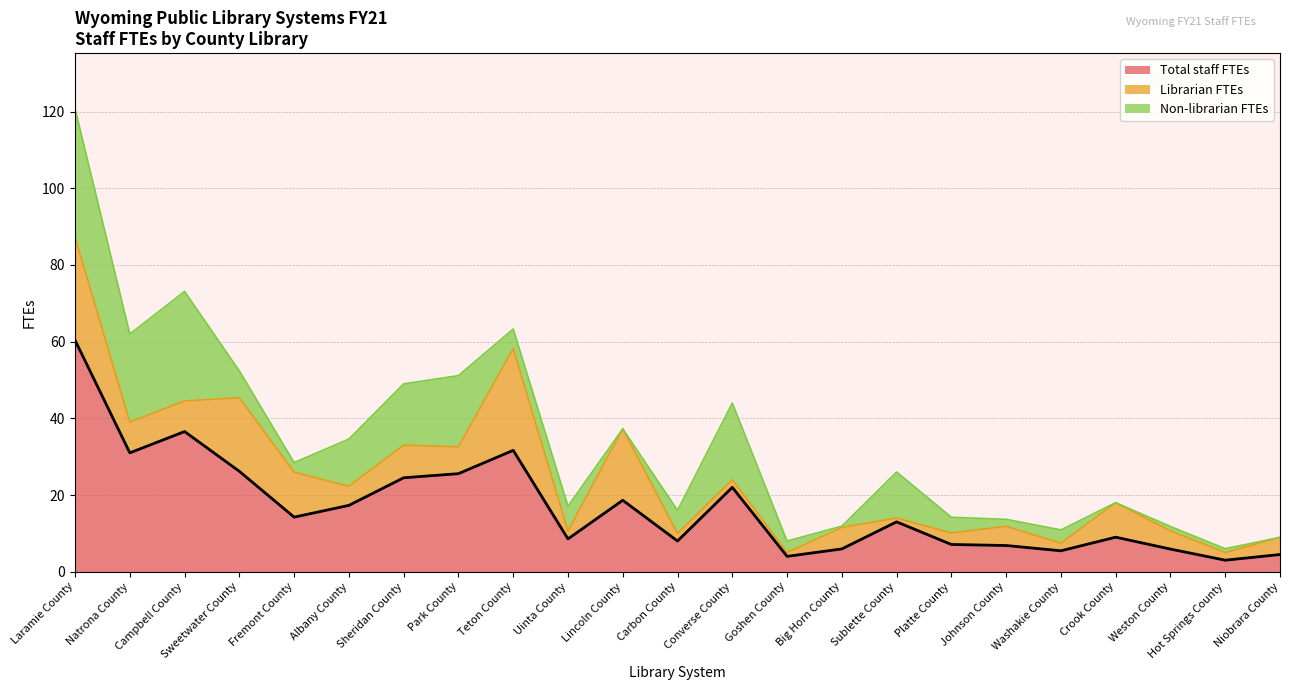

True or false: the data has more than 2 interior local peaks.

True